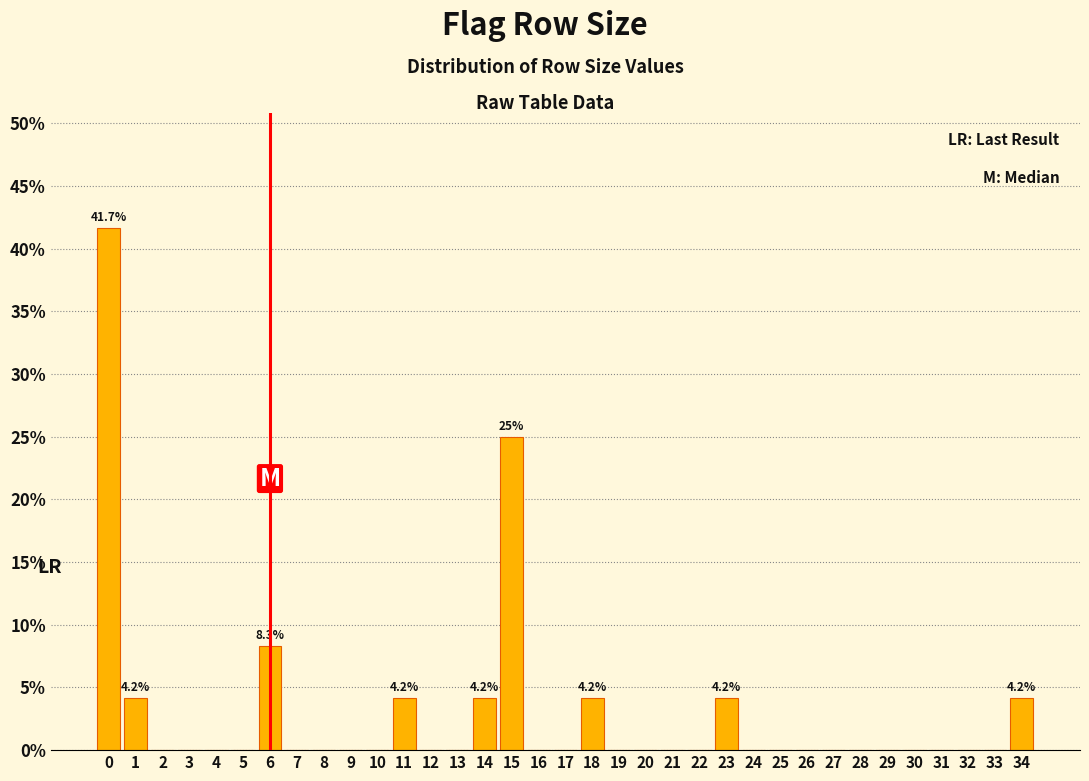

Over which range of the x-axis is the bar tallest?

-0.5 to 0.5